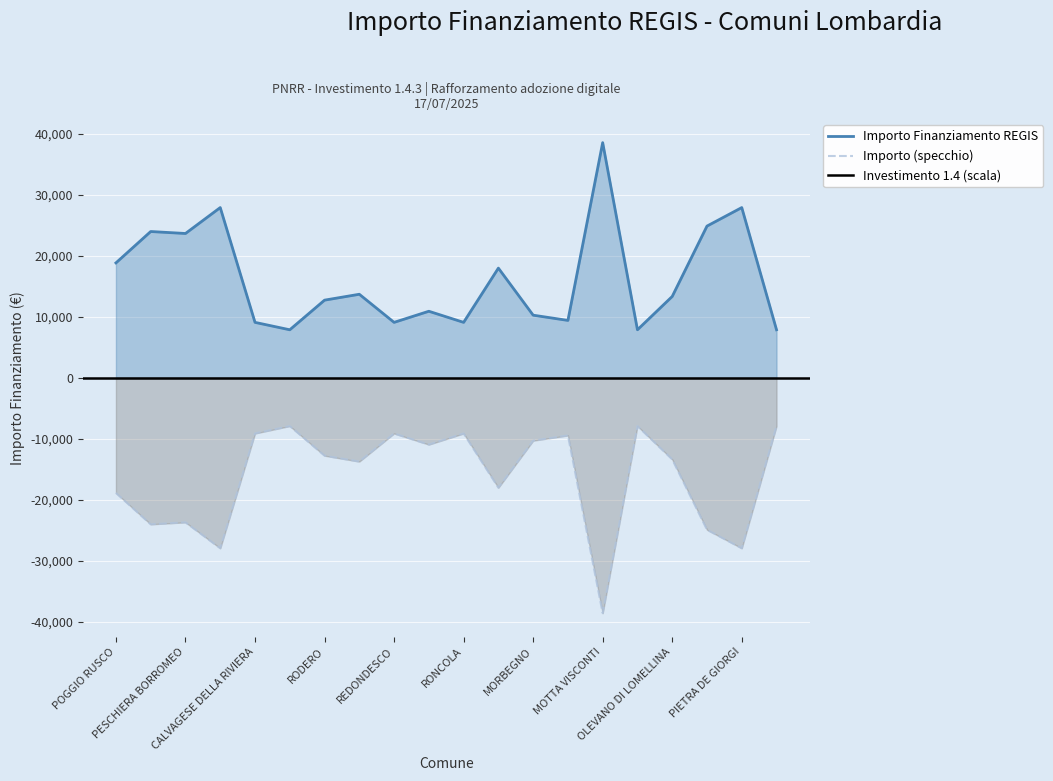

Which has a higher value, OLIVETO LARIO or POGGIO RUSCO?

POGGIO RUSCO